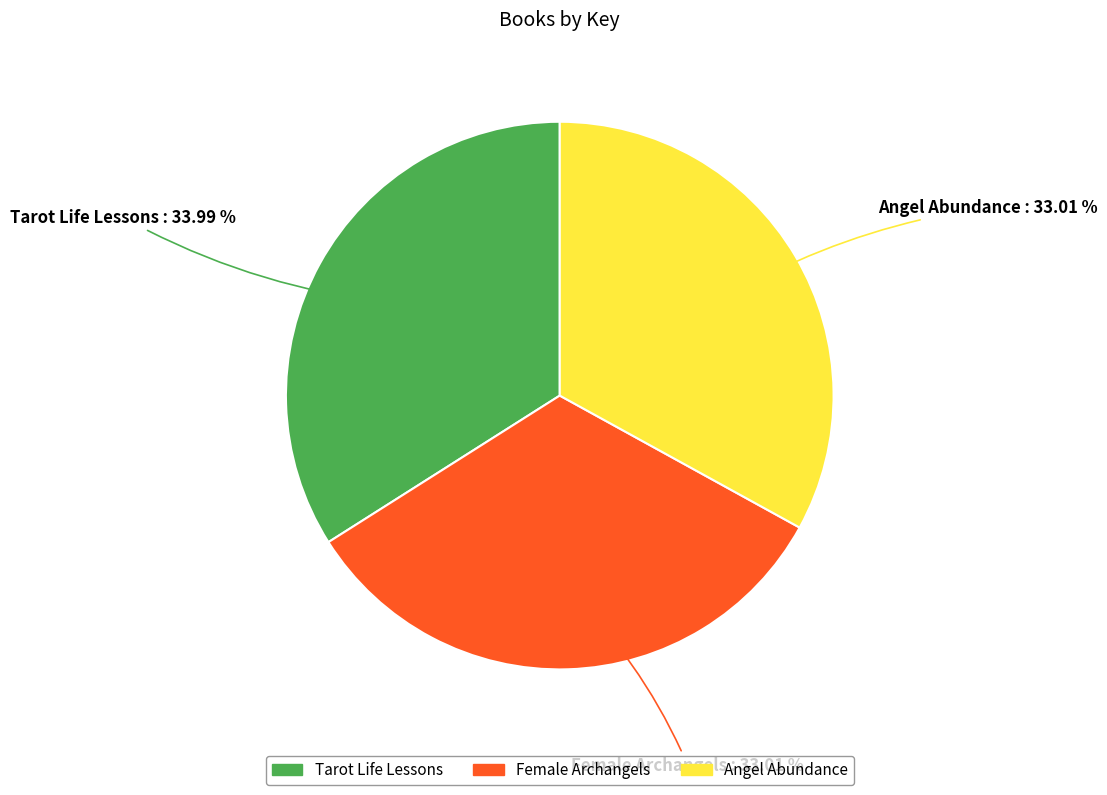

What percentage is the Angel Abundance slice, to the nearest percent?

33%